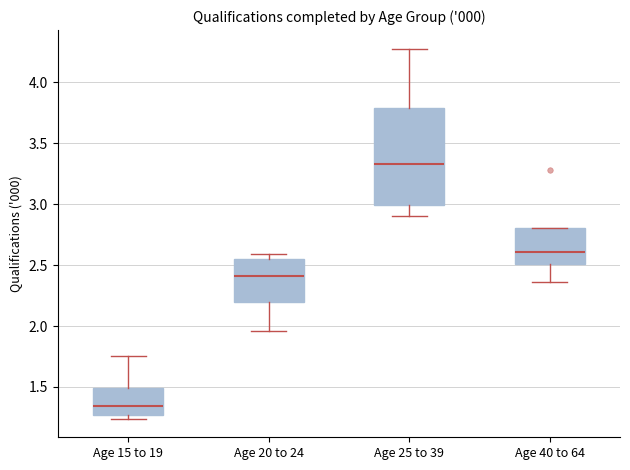

Reading left to right, transcribe this box plot: for each box, give where its median line is, the range the box spans, and where its two whiskers end, as read against the y-axis. The values are not printed on the chart, so give them approximately, as read against the axis.

Age 15 to 19: median 1.35, box 1.25 to 1.50, whiskers 1.25 (just below the box's lower edge) to 1.75
Age 20 to 24: median 2.40, box 2.20 to 2.55, whiskers 1.95 to 2.60
Age 25 to 39: median 3.35, box 3.00 to 3.80, whiskers 2.90 to 4.30
Age 40 to 64: median 2.60, box 2.50 to 2.80, whiskers 2.35 to 2.80